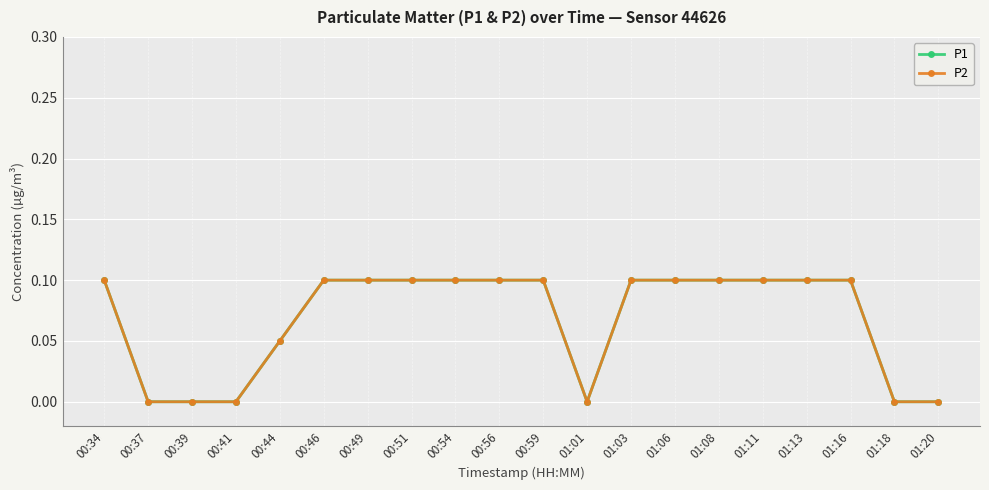

What is the total value across all series at 00:59?

0.2